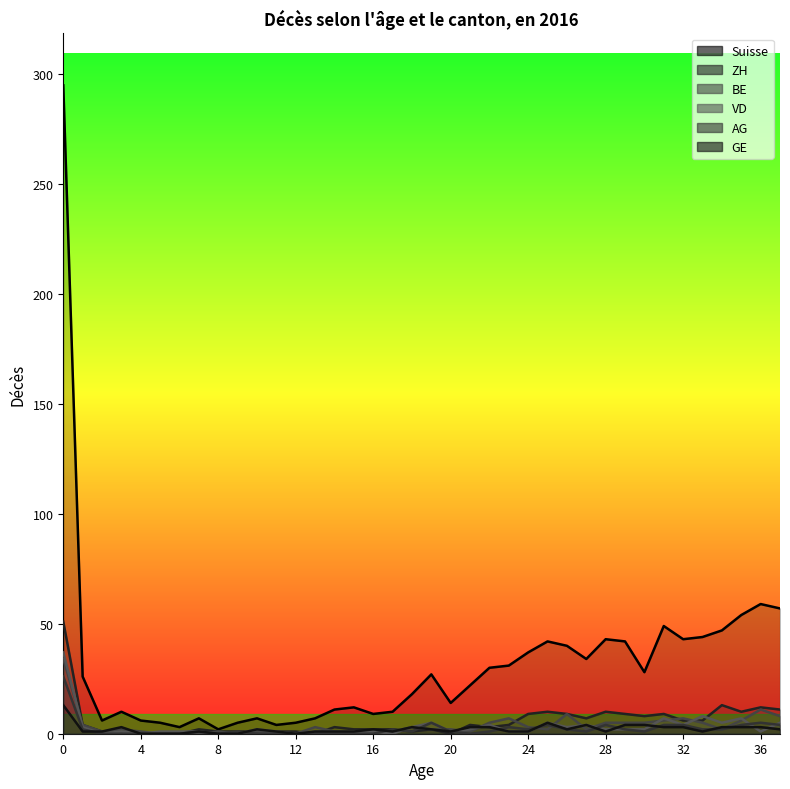

What is the difference between the maximum and minimum values in the AG series?

26